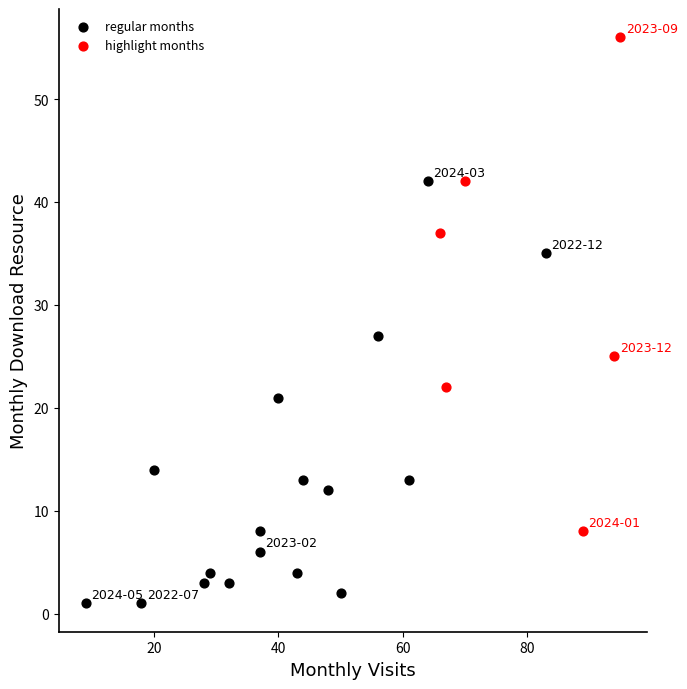

Which series contains the highest Y value?

highlight months